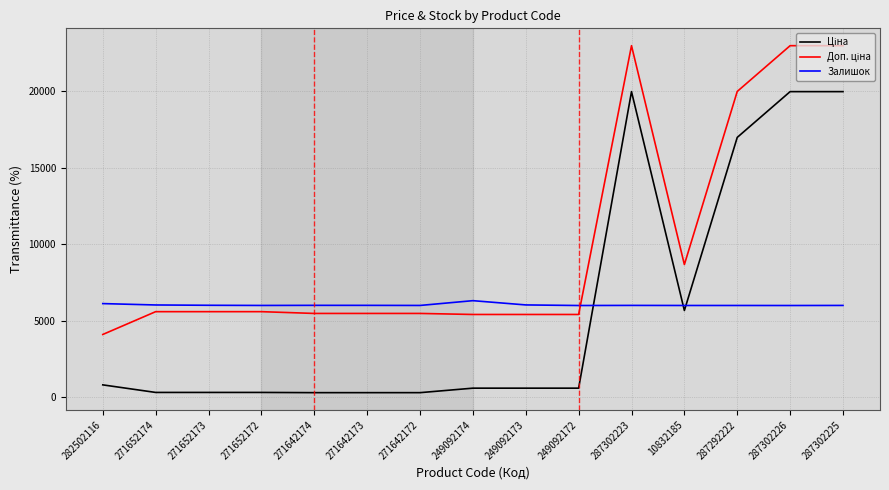

What is the spread (max minus min) of values at 287292222?

13974.3